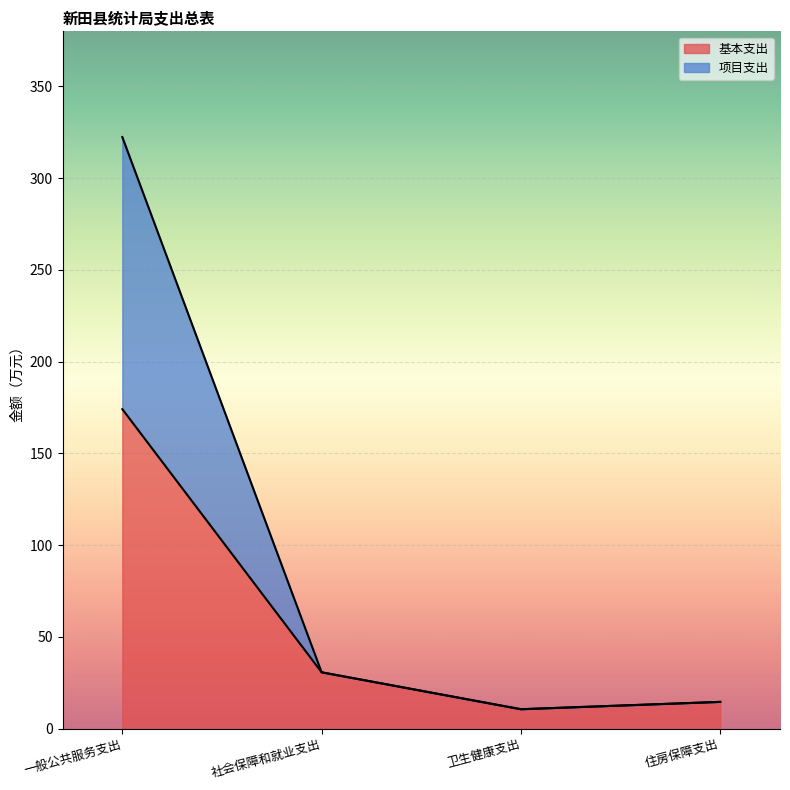

What is the maximum value shown in the chart?

322.4